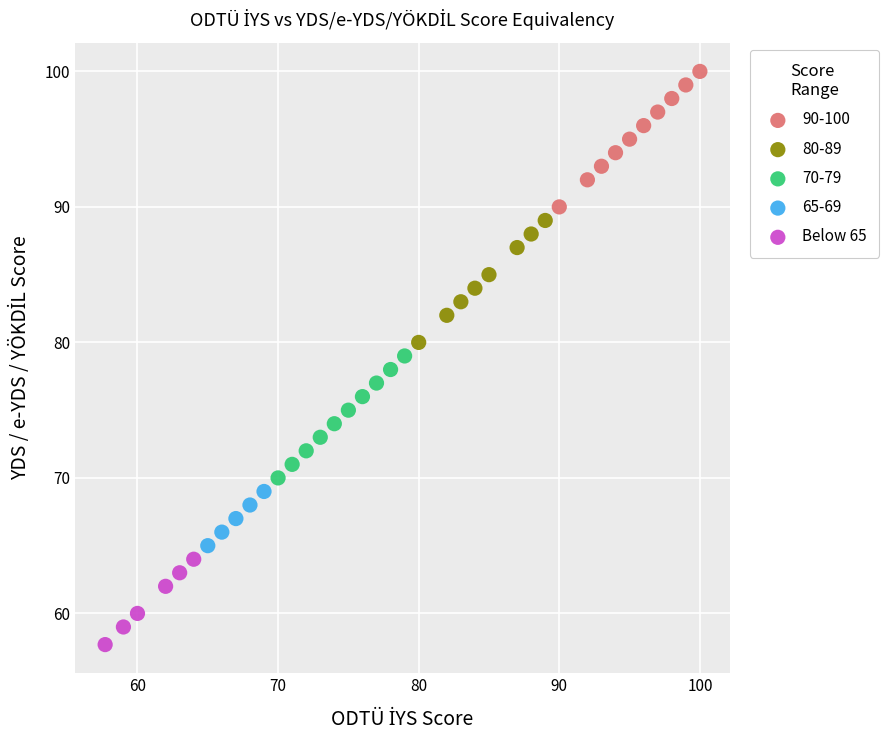

Which series reaches the minimum Y coordinate?

Below 65